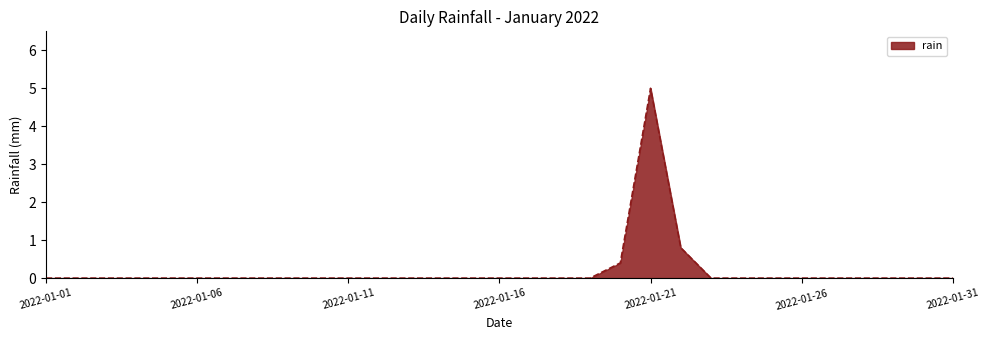

What is the greatest value displayed?

5.0